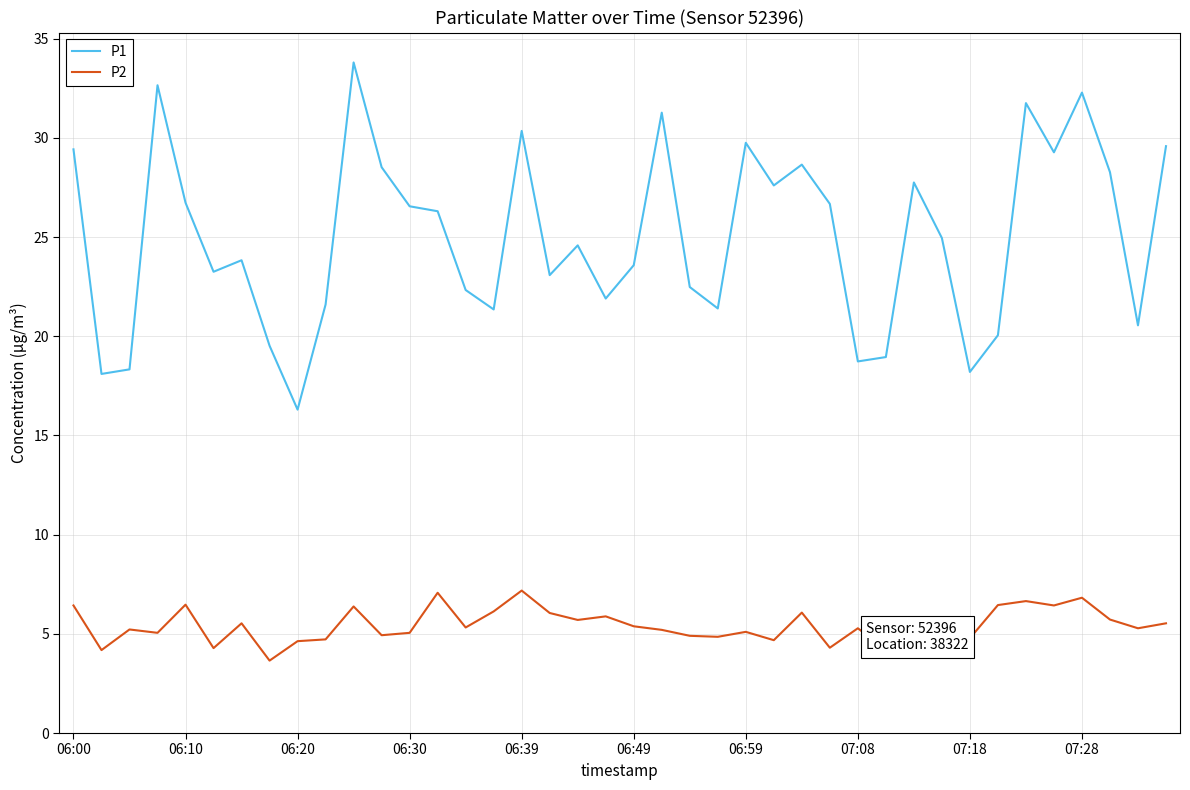

True or false: P1 and P2 cross at least once.

False